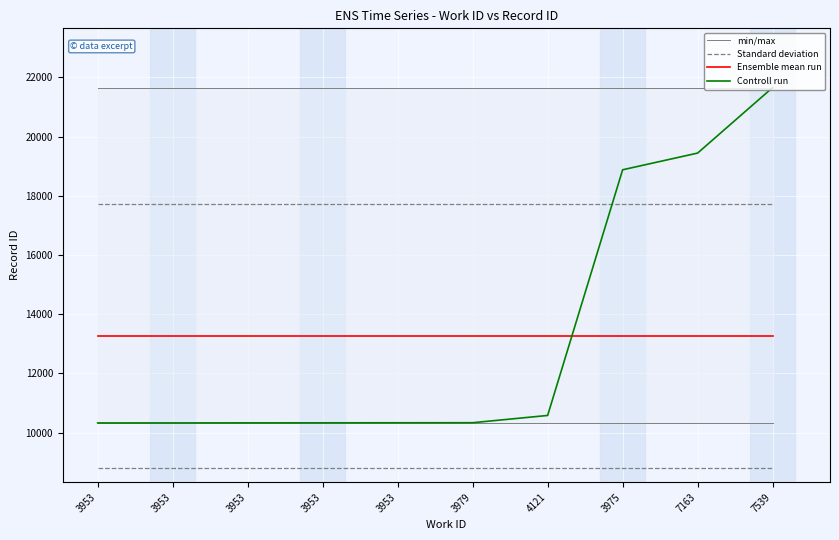

Reading right to left, list all the values displayed in this chart.

min/max: 7539=21654.0	7163=21654.0	3975=21654.0	4121=21654.0	3979=21654.0	3953=21654.0	3953=21654.0	3953=21654.0	3953=21654.0	3953=21654.0
Standard deviation: 7539=17714.4	7163=17714.4	3975=17714.4	4121=17714.4	3979=17714.4	3953=17714.4	3953=17714.4	3953=17714.4	3953=17714.4	3953=17714.4
Ensemble mean run: 7539=13255.9	7163=13255.9	3975=13255.9	4121=13255.9	3979=13255.9	3953=13255.9	3953=13255.9	3953=13255.9	3953=13255.9	3953=13255.9
Controll run: 7539=21654.0	7163=19442.0	3975=18878.0	4121=10583.0	3979=10338.0	3953=10336.0	3953=10334.0	3953=10333.0	3953=10331.0	3953=10330.0